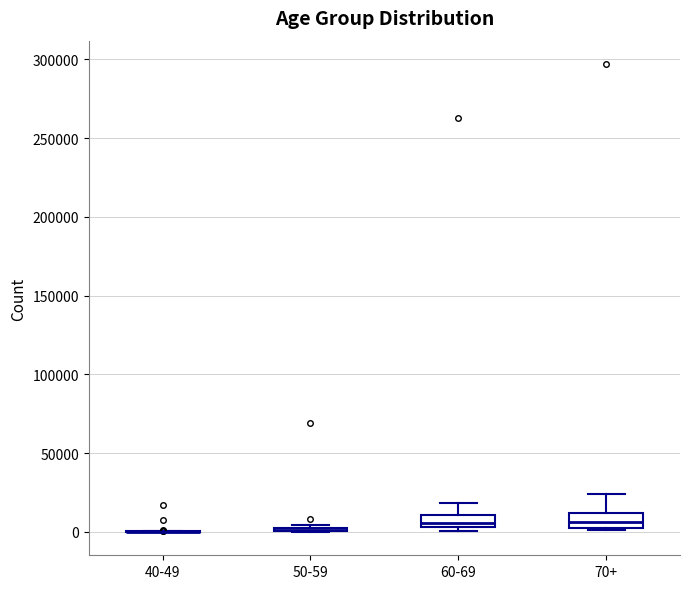

Reading left to right, transcribe this box plot: for each box, give where its median line is, the range the box spans, and where its two whiskers end, as read against the y-axis. The values are not printed on the chart, so give them approximately, as read against the axis.

40-49: box collapsed to a line at 0, whiskers 0 to 0
50-59: box collapsed to a line at 0, whiskers 0 to 5000
60-69: median 5000 (inside the box), box 5000 to 10000, whiskers 0 to 20000
70+: median 5000 (inside the box), box 5000 to 10000, whiskers 0 to 25000